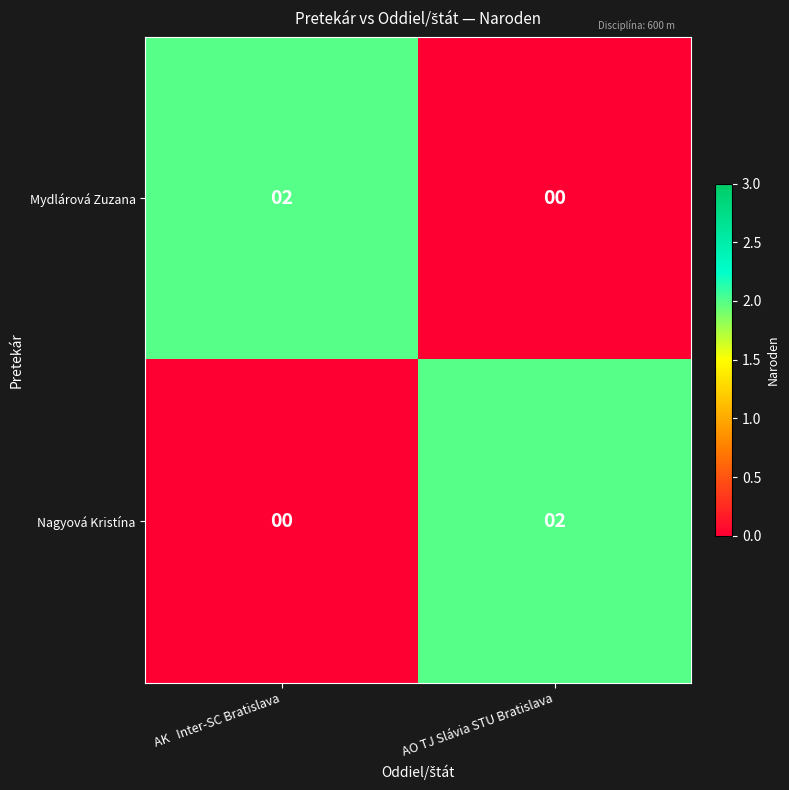

The value of Nagyová Kristína at AK   Inter-SC Bratislava is 0. True or false?

True